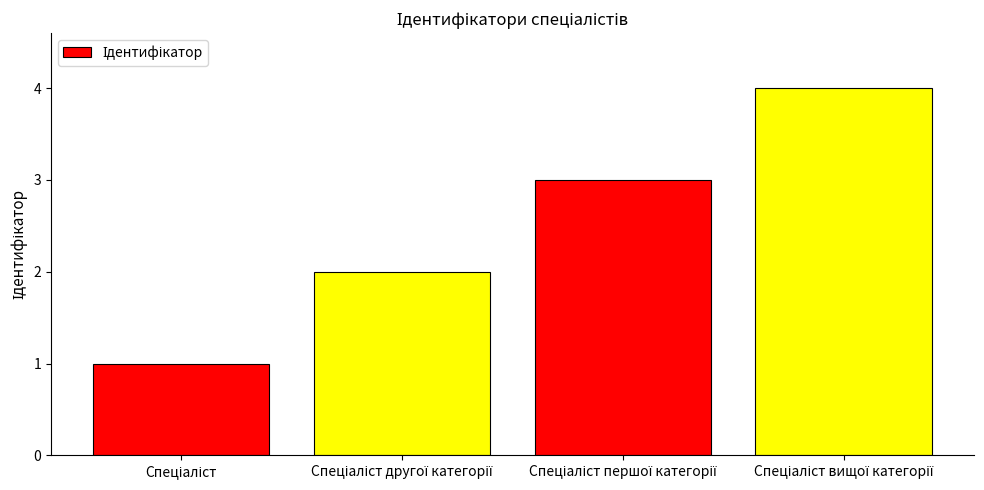

What is the difference between the second highest and second lowest values?

1